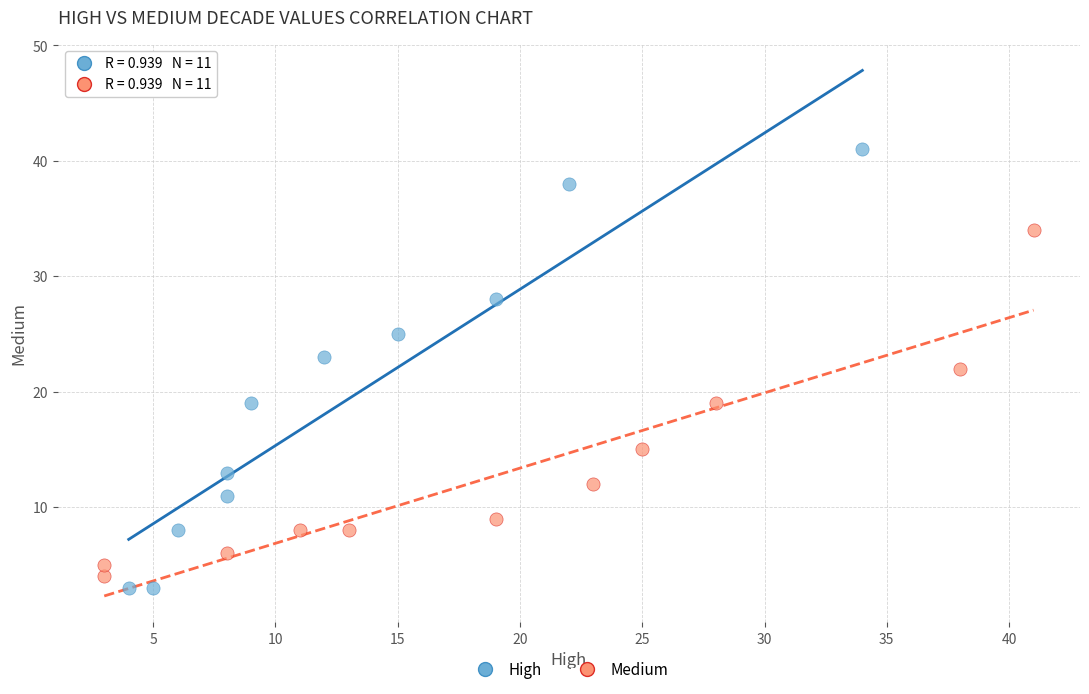

Which series contains the highest Y value?

High